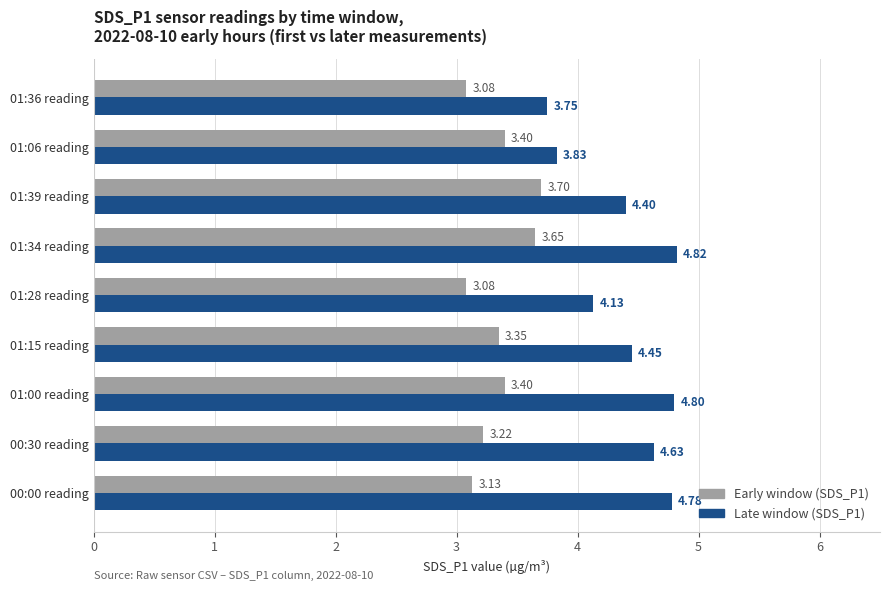

What is the average value of the Late window (SDS_P1) series?

4.4